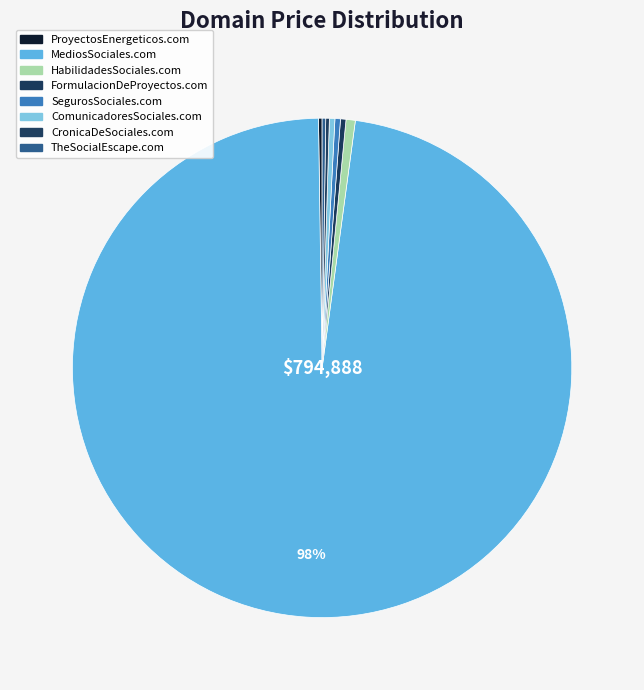

Which slice represents more than half of the pie?

MediosSociales.com